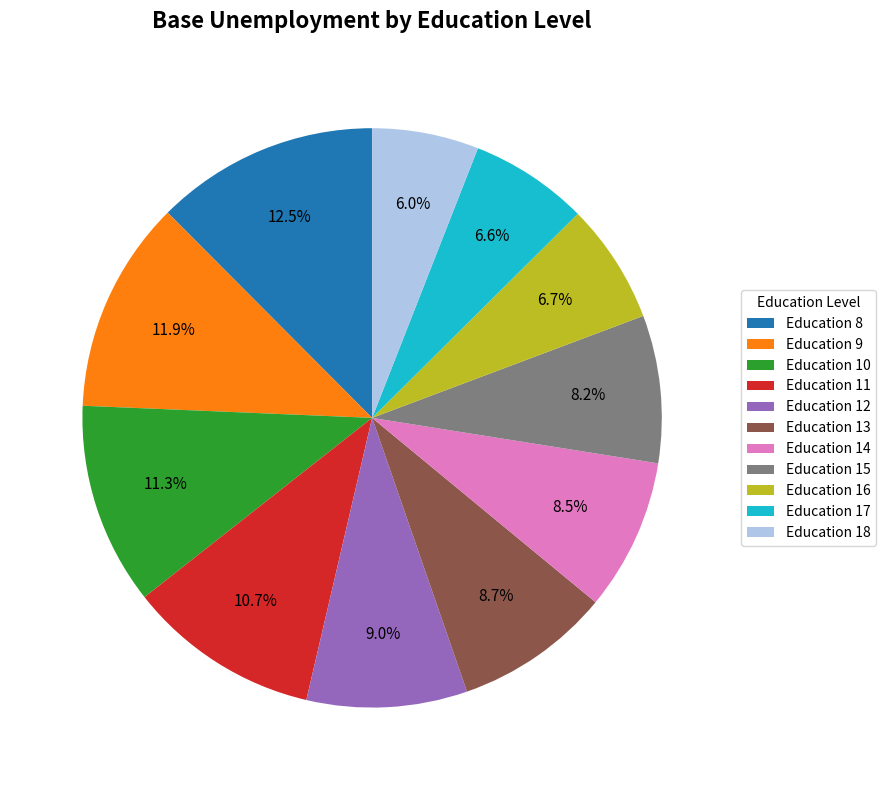

What is the largest slice in the pie chart?

Education 8